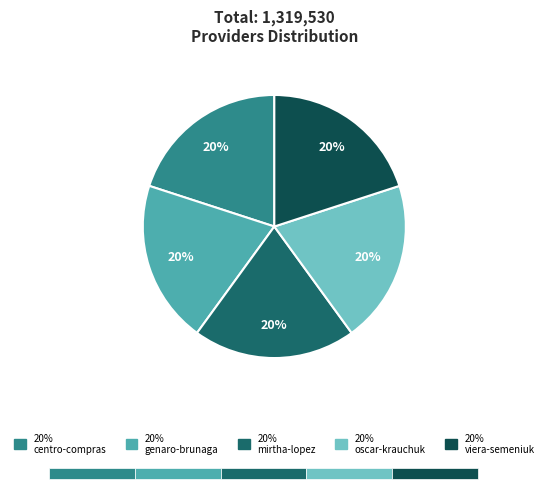

Combined, do centro-compras-escolar-srl and mirtha-elizabeth-lopez account for over 50%?

No